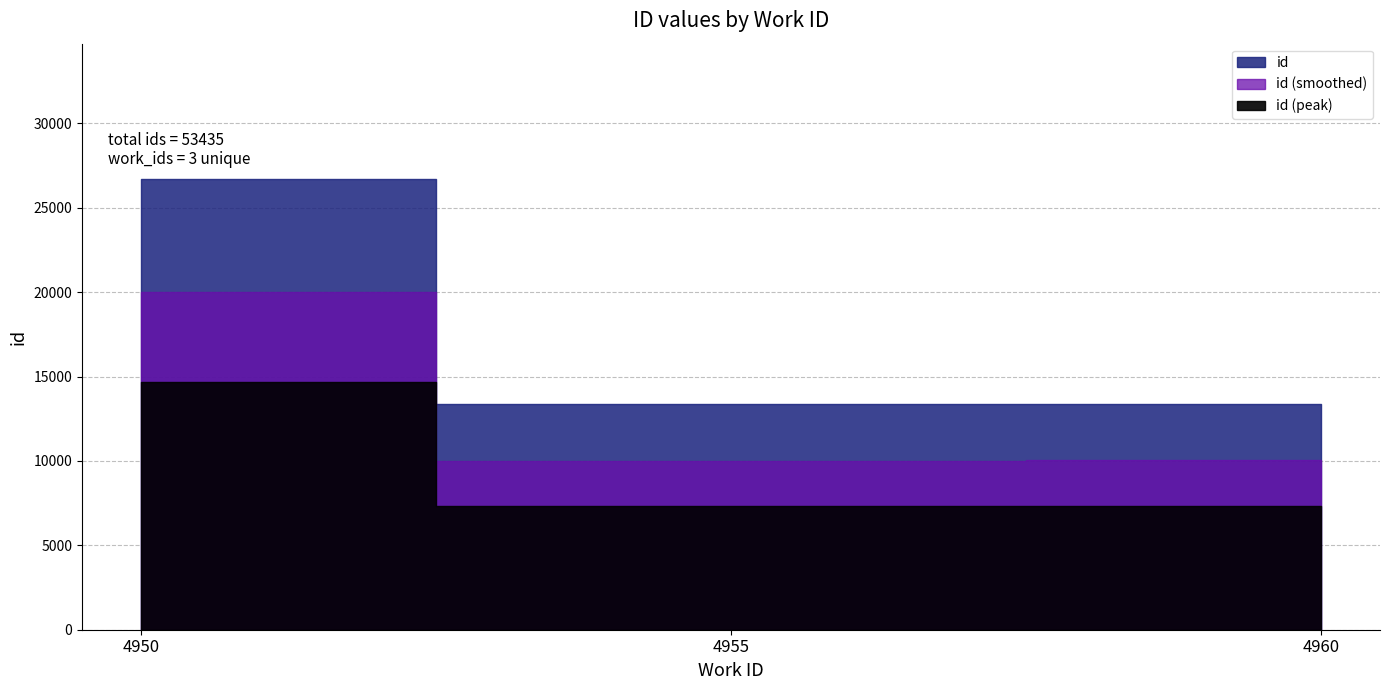

Reading right to left, list all the values displayed in this chart.

4960=13367	4955=13363	4950=13353	4950=13352